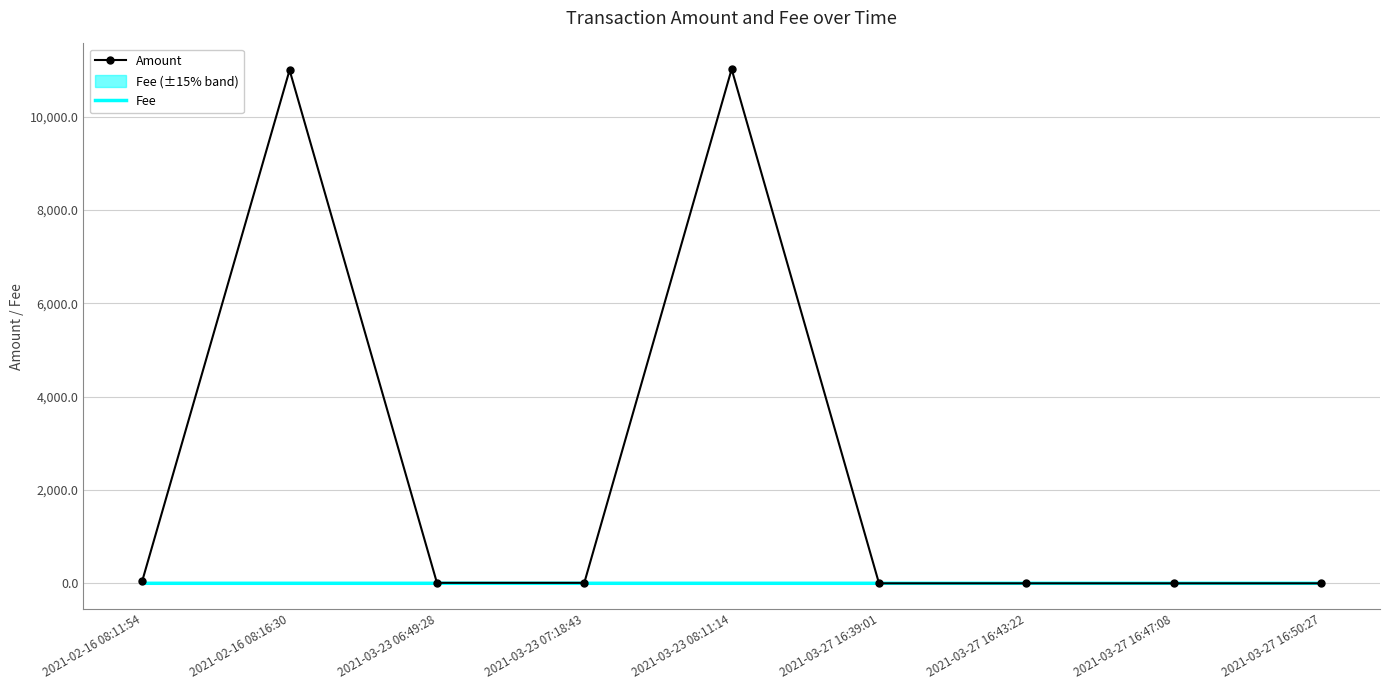

What is the maximum value shown in the chart?

11020.0